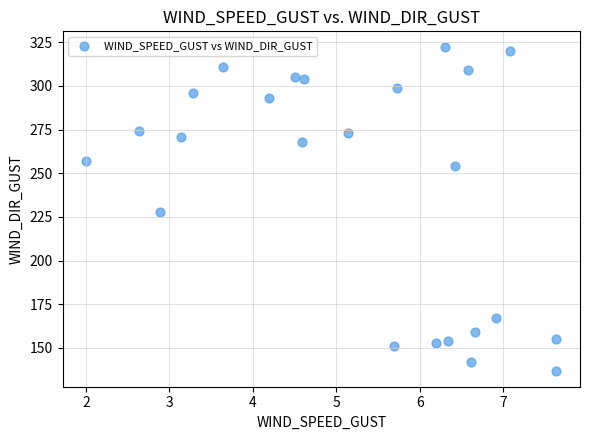

What is the range of Y values (max minus min)?

185